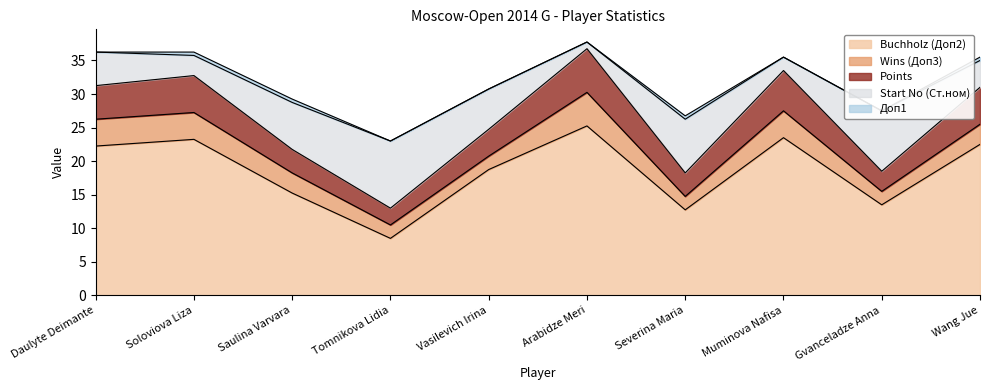

What is the difference between the maximum and second lowest values in the Buchholz (Доп2) series?

12.5